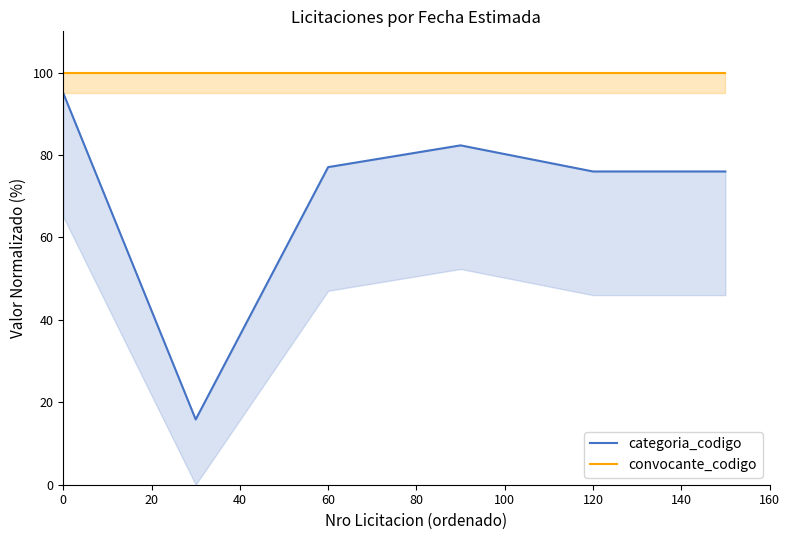

What is the average value of the convocante_codigo series?

100.0